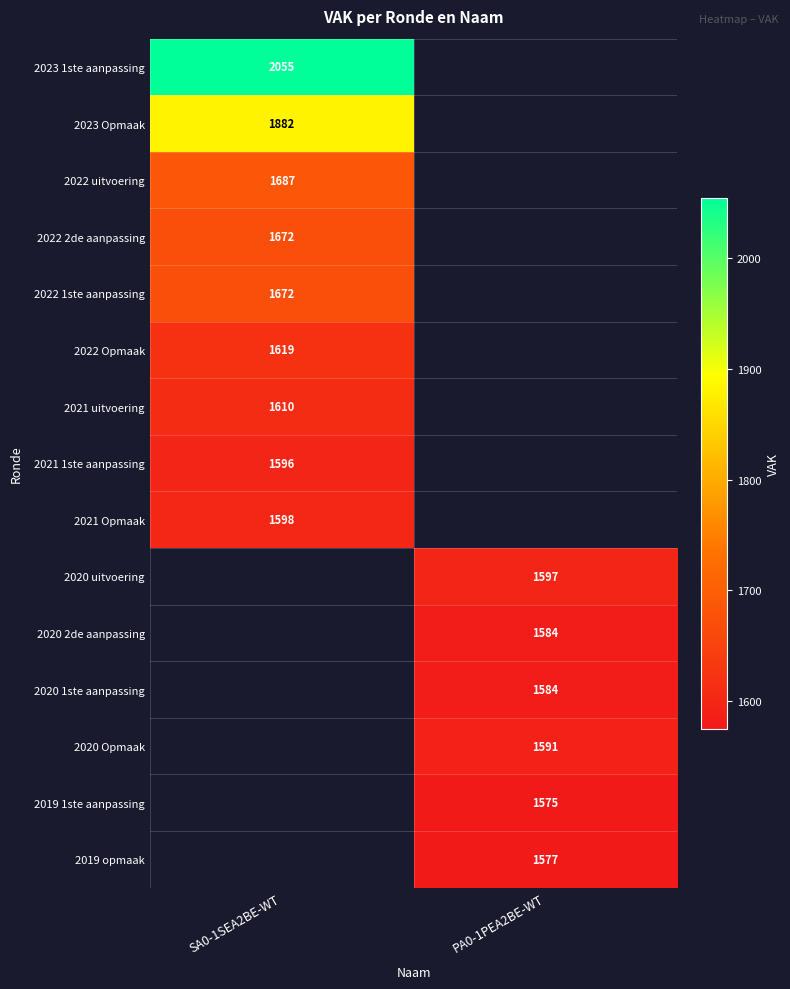

The 2019 opmaak series shows 839 at PA0-1PEA2BE-WT. True or false?

False